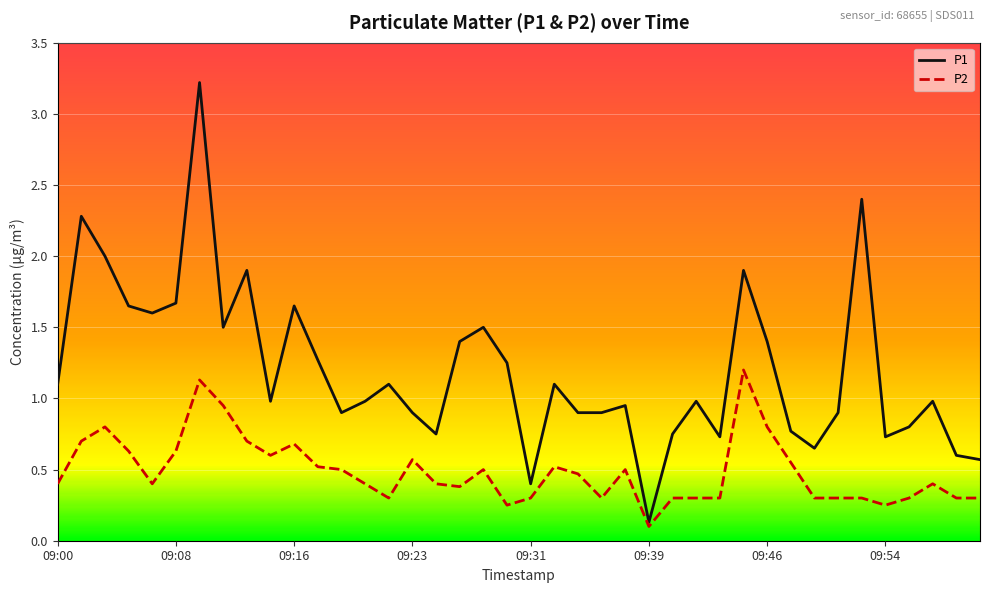

What is the maximum value shown in the chart?

3.2